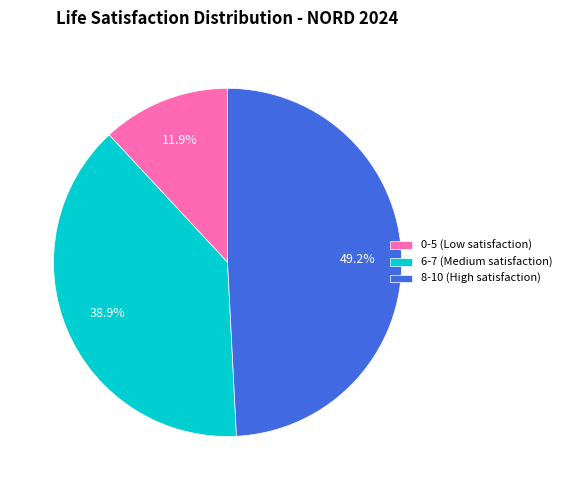

How many segments does this pie chart have?

3